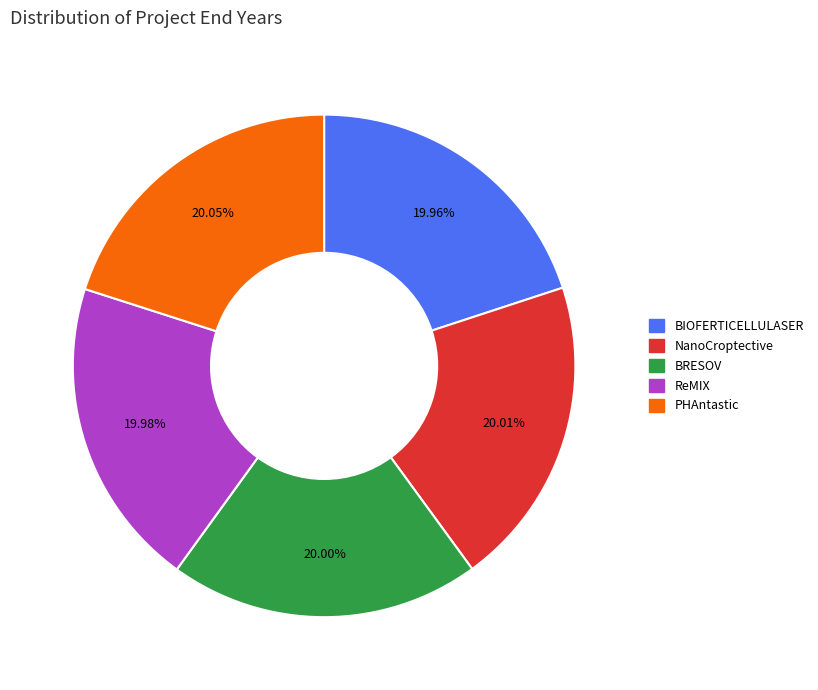

Does NanoCroptective represent more than half of the total?

No